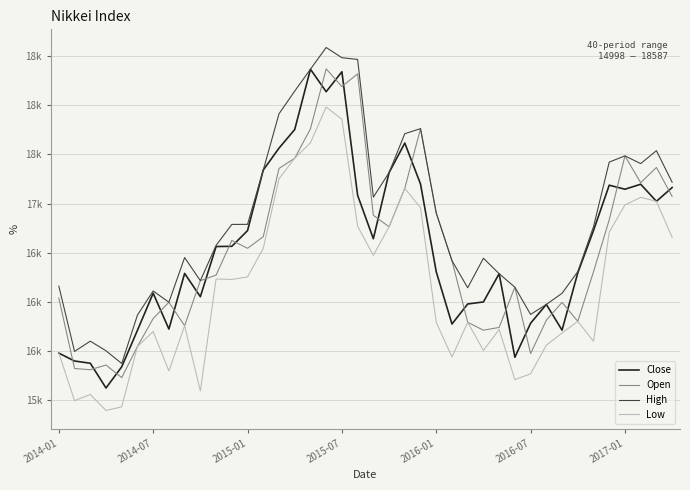

Does the chart display data point markers on the line(s)?

No